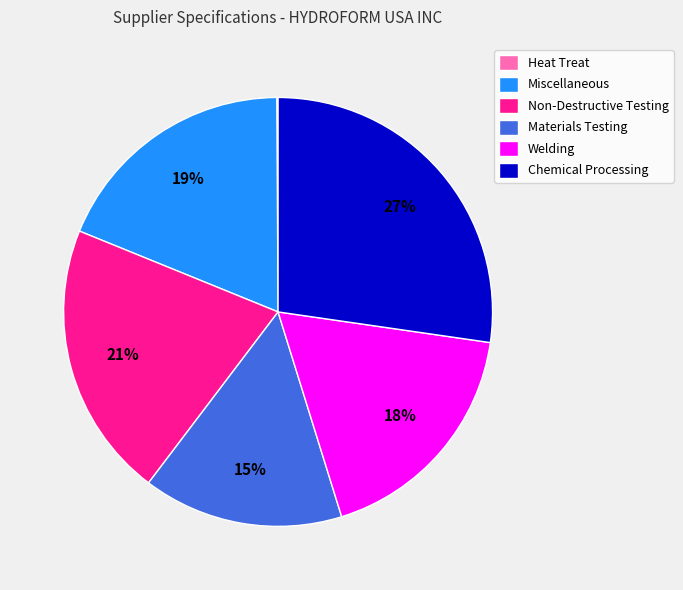

Is there a majority slice in this chart?

No